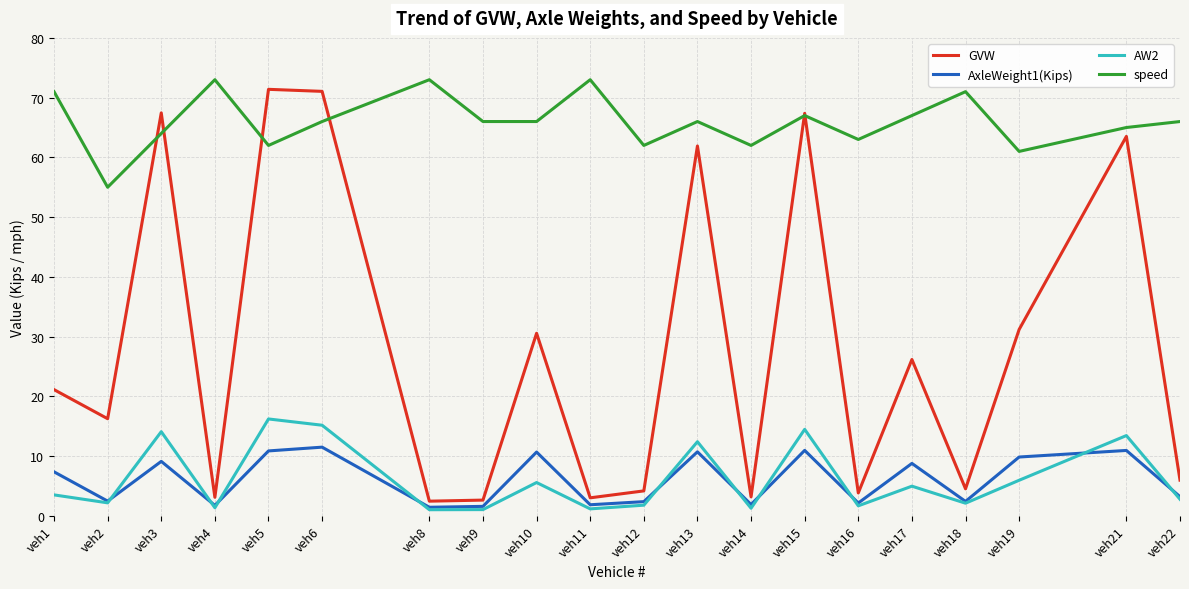

What is the average value of the AW2 series?

6.1